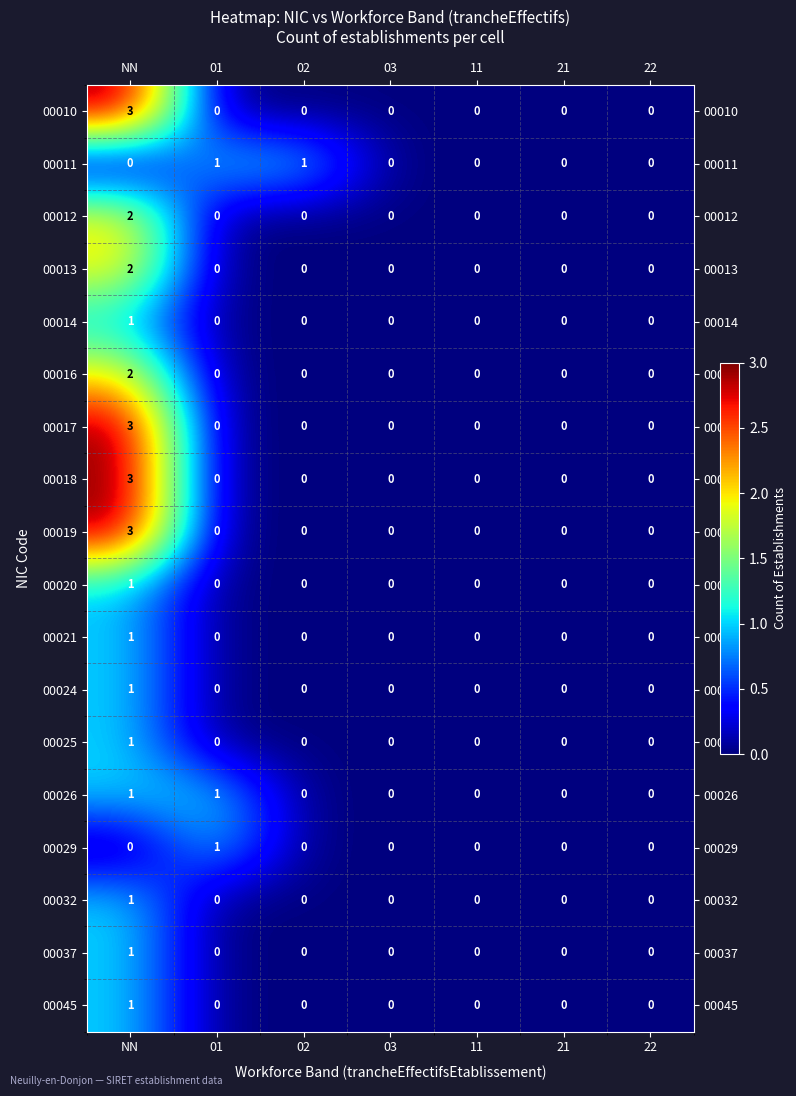

At which category does the chart reach its peak across all series?

NN